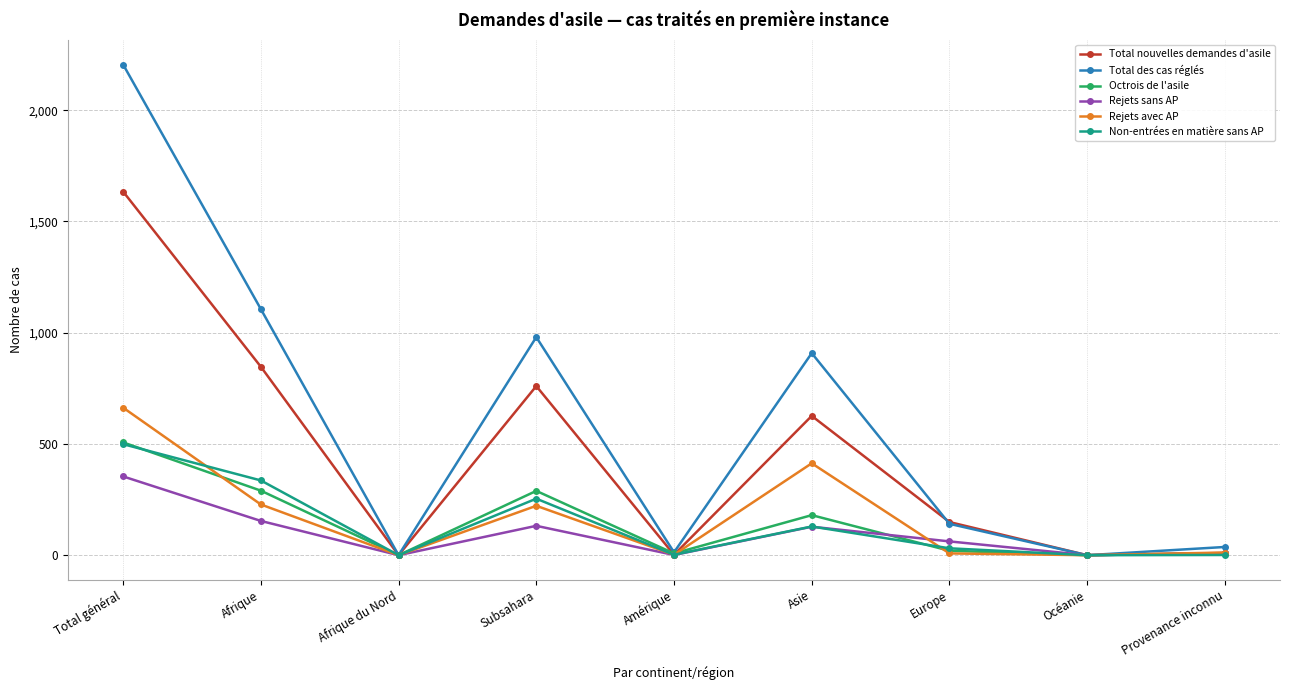

Which category has the highest value across all series?

Total général